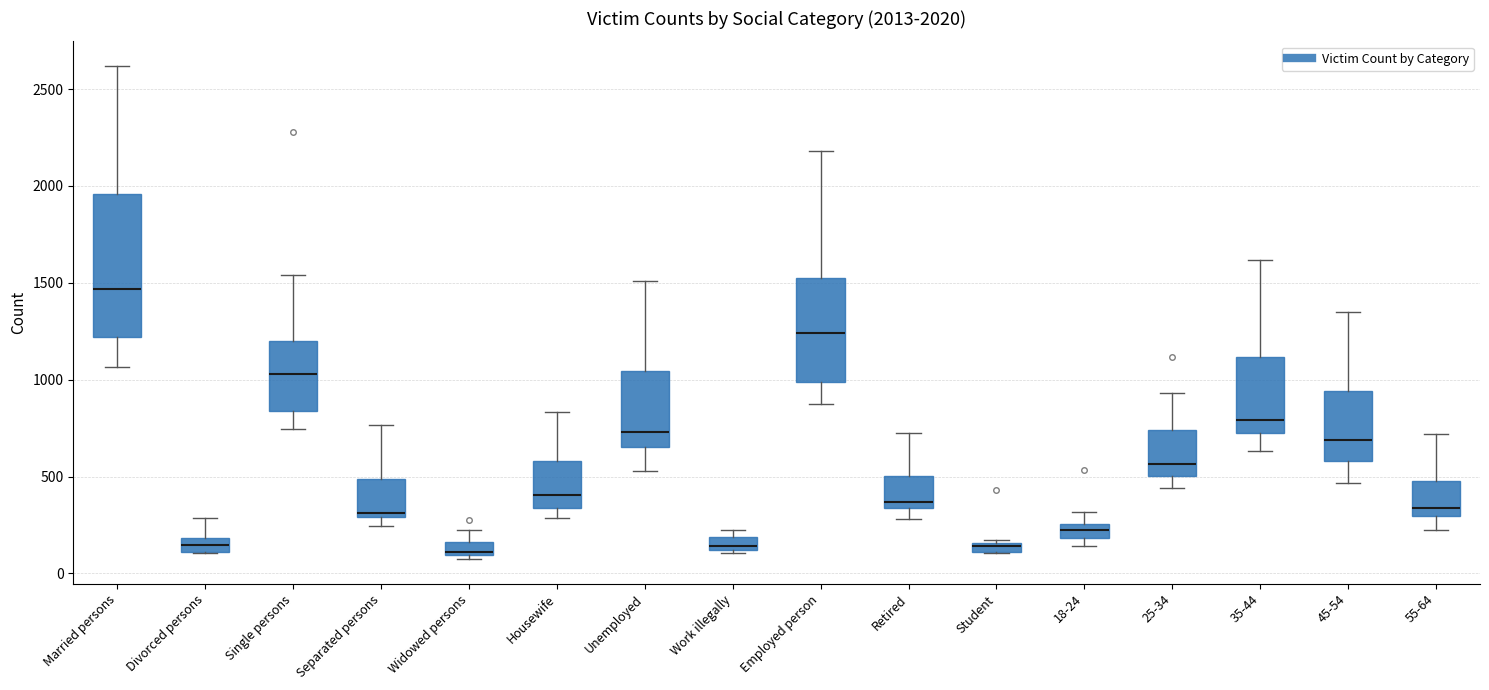

Which box's median line is the highest?

Married persons